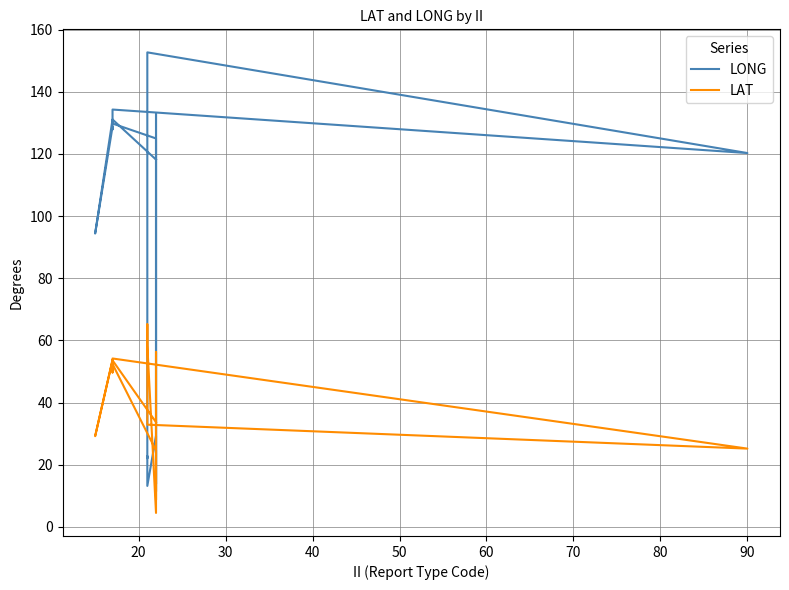

Count the number of data series in this chart.

2